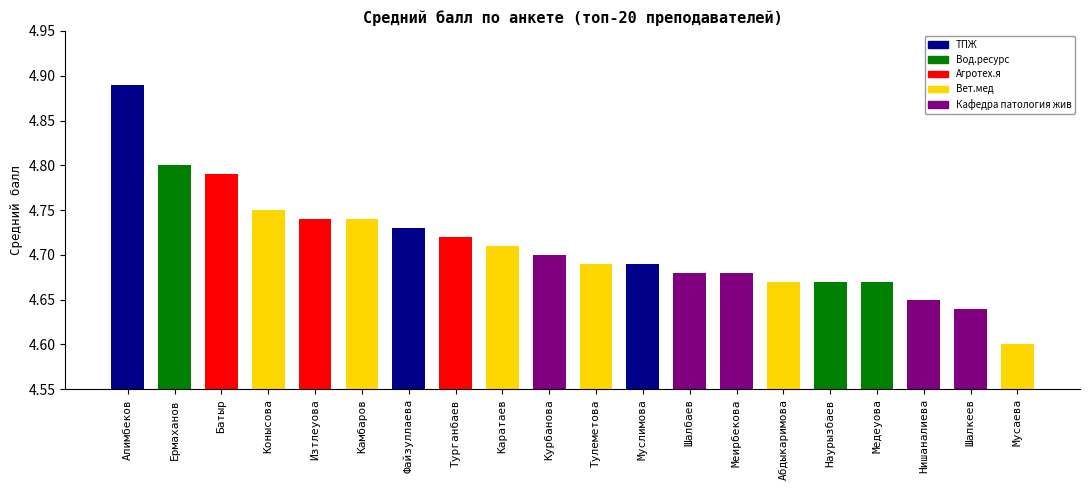

What is the difference between the maximum and second lowest values?

0.2